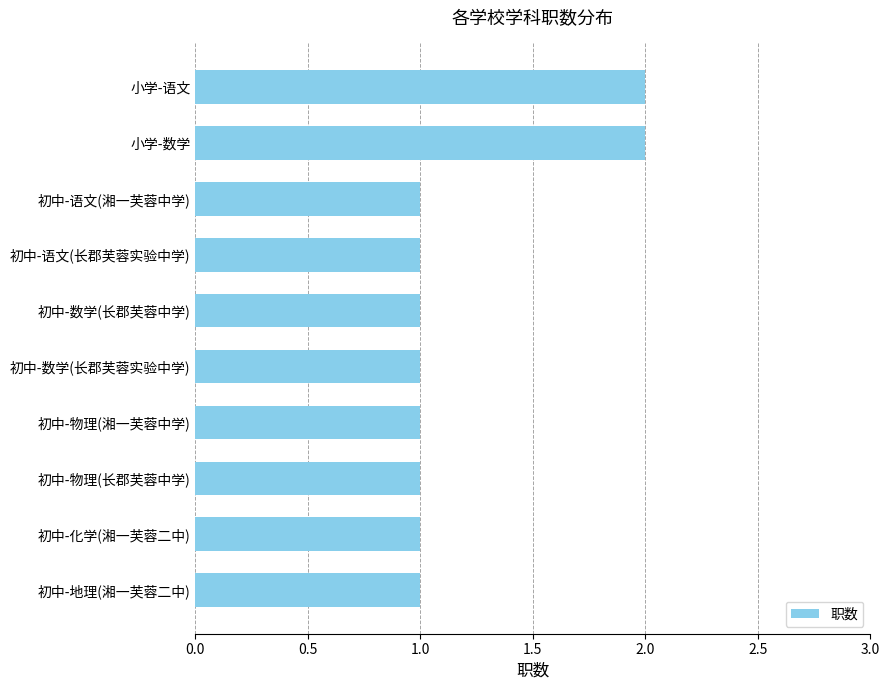

What is the sum of all values?

12